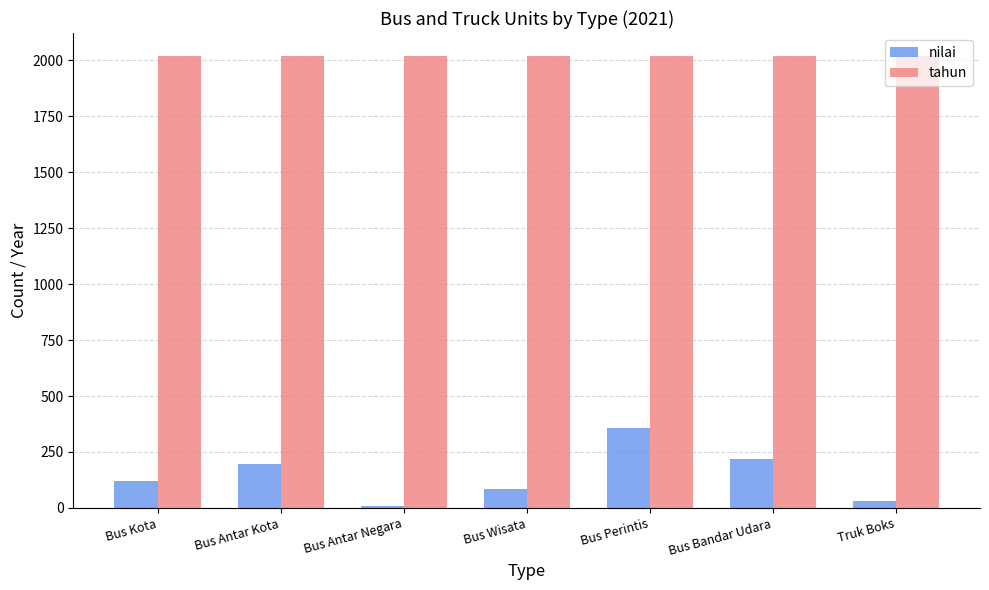

Which category has the highest value in the nilai series?

Bus Perintis